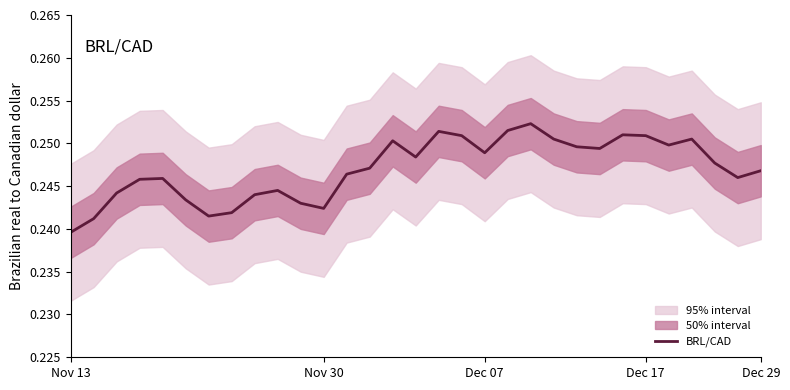

At which label is BRL/CAD closest to 0?

Nov 13